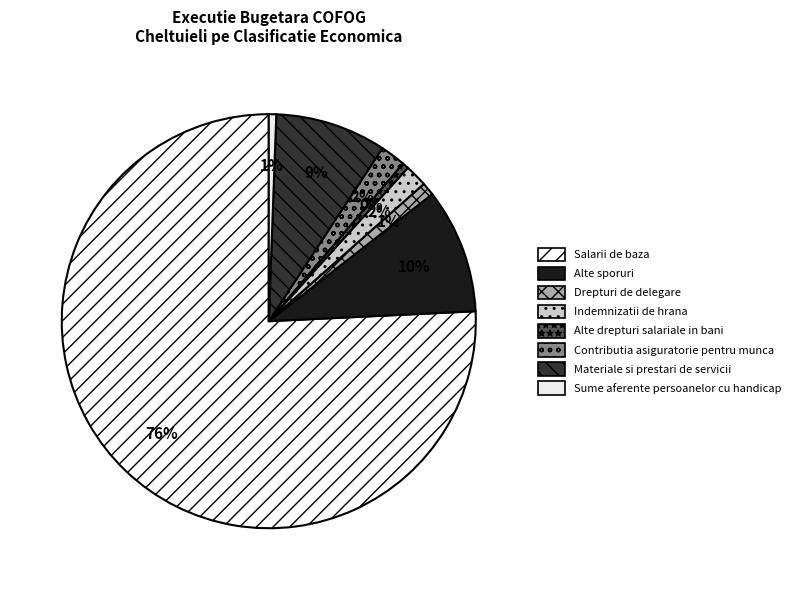

Combined, what portion of the pie is Sume aferente persoanelor cu handicap and Alte drepturi salariale in bani?

1.1%